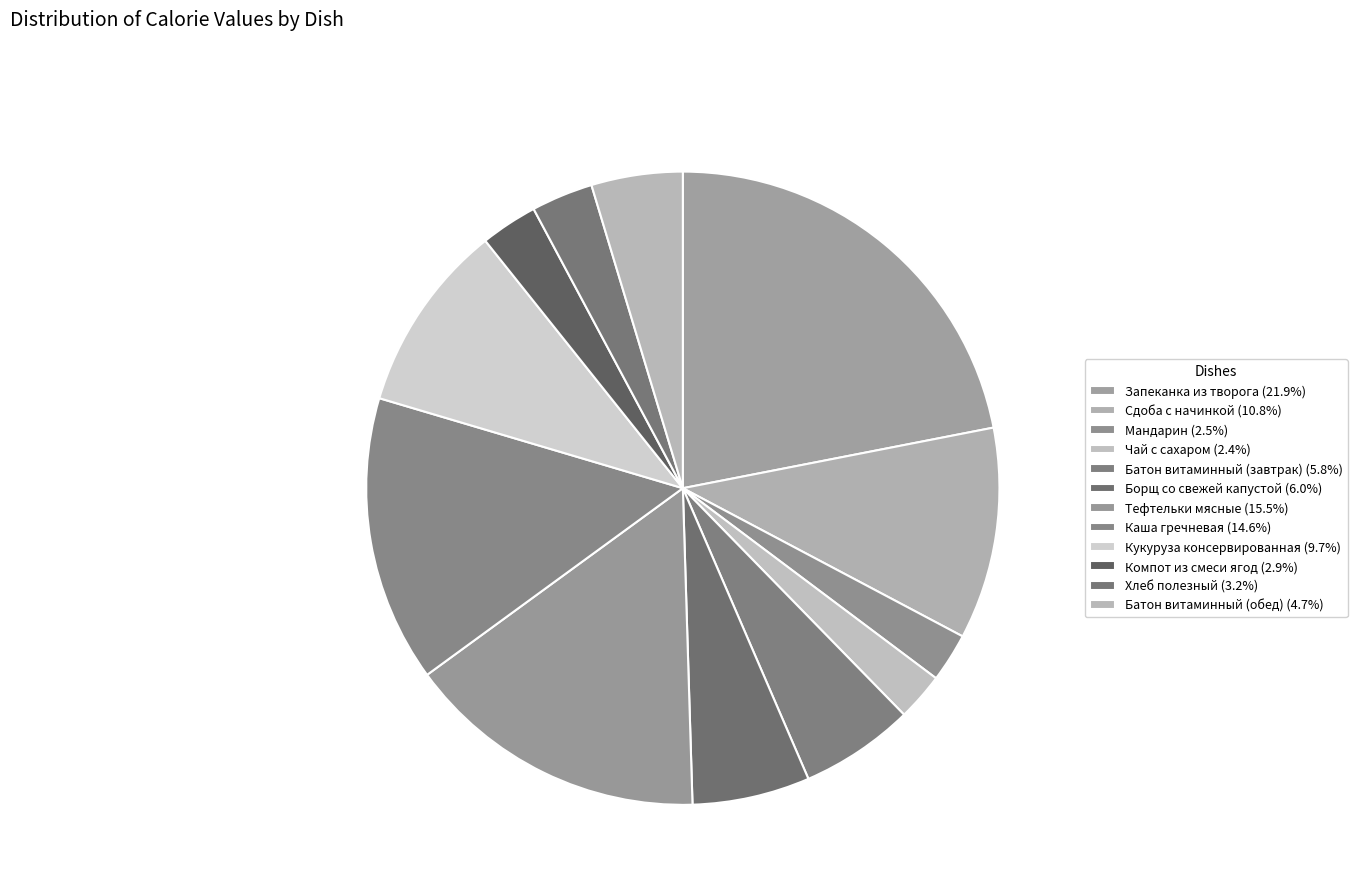

How many segments does this pie chart have?

12